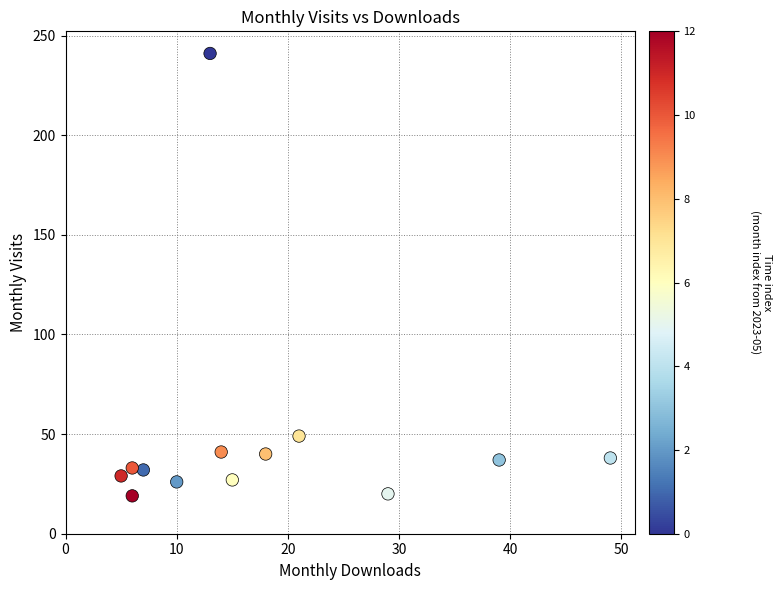

What Y value in the scatter plot is closest to 130?

49